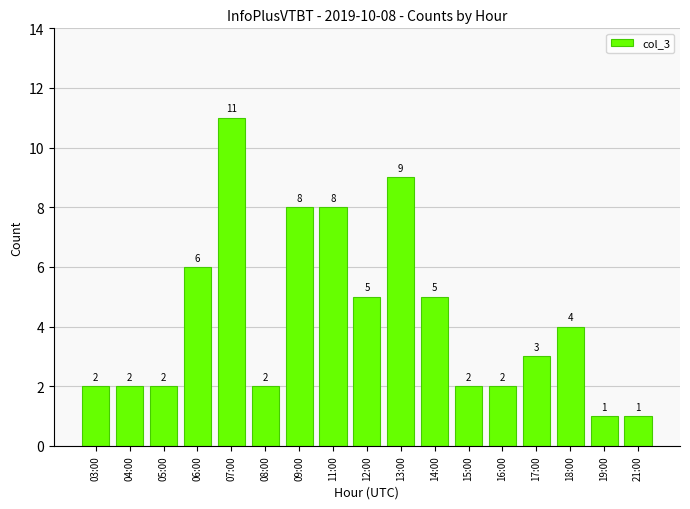

Reading left to right, extract all data points from this chart.

03:00=2	04:00=2	05:00=2	06:00=6	07:00=11	08:00=2	09:00=8	11:00=8	12:00=5	13:00=9	14:00=5	15:00=2	16:00=2	17:00=3	18:00=4	19:00=1	21:00=1